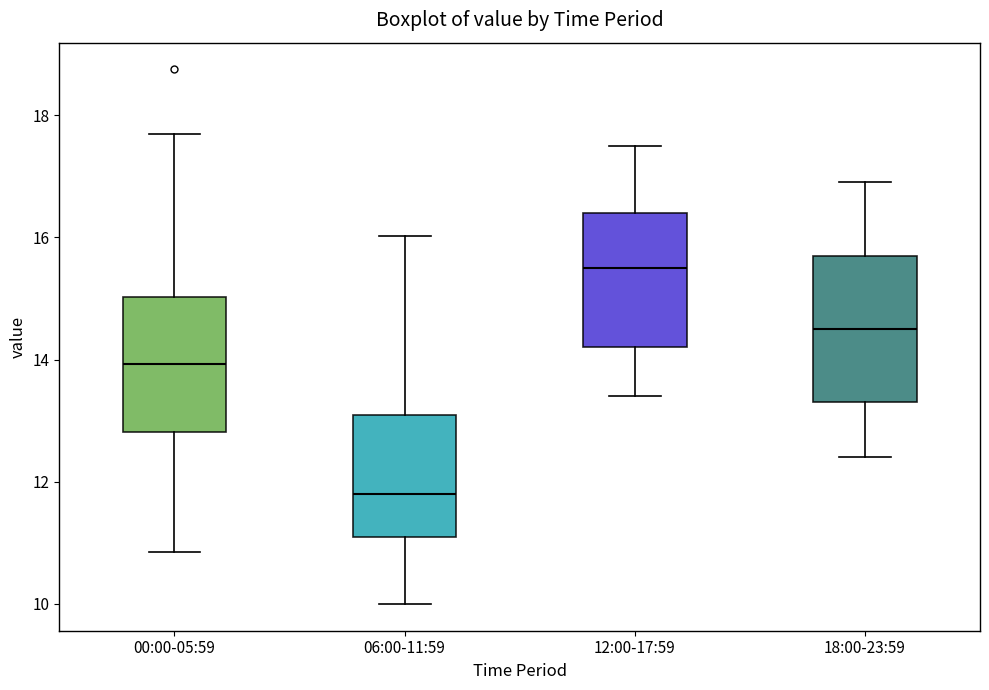

Where is the lower edge of the box for 06:00-11:59 on the y-axis? The values are not printed on the chart, so give them approximately, as read against the axis.

11.2